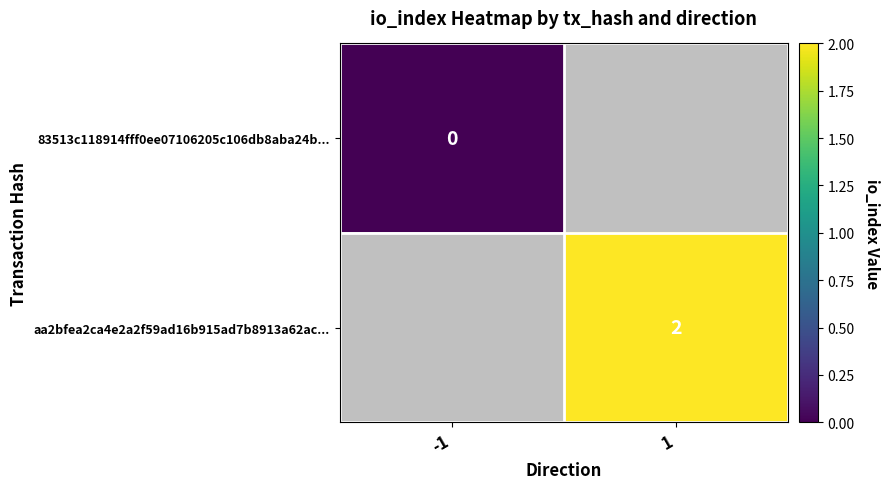

What is the maximum value shown in the chart?

2.0